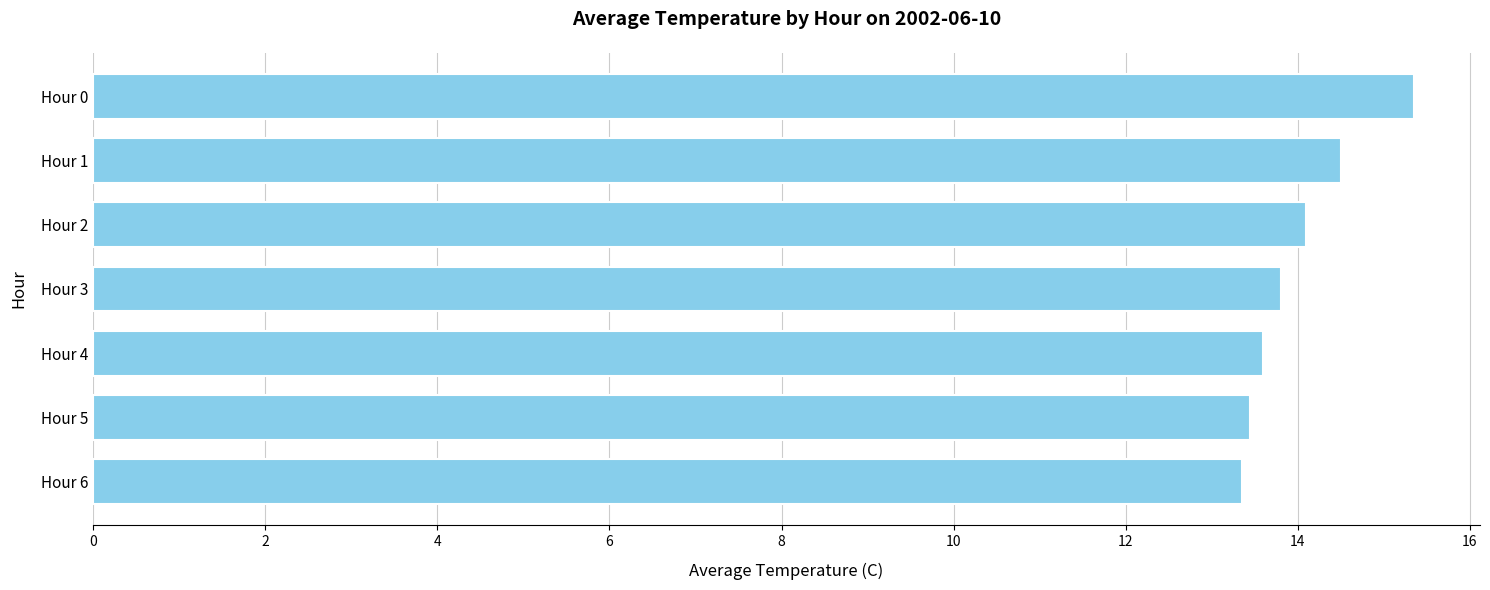

What is the average value?

14.0